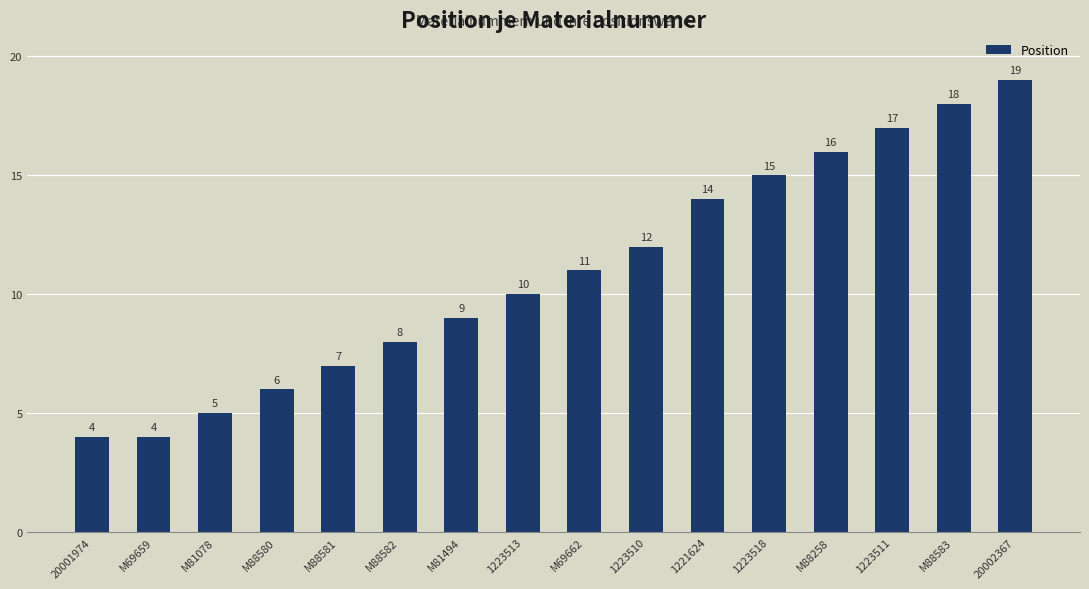

What is the change in value from M69662 to 20002367?

+8